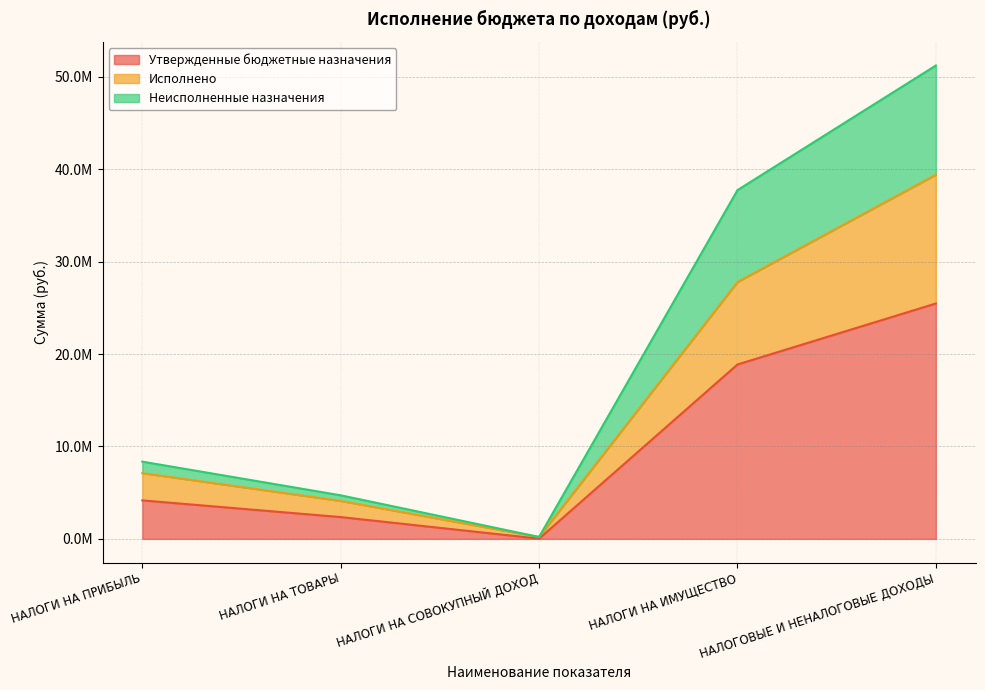

At which category does the chart reach its minimum across all series?

НАЛОГИ НА СОВОКУПНЫЙ ДОХОД